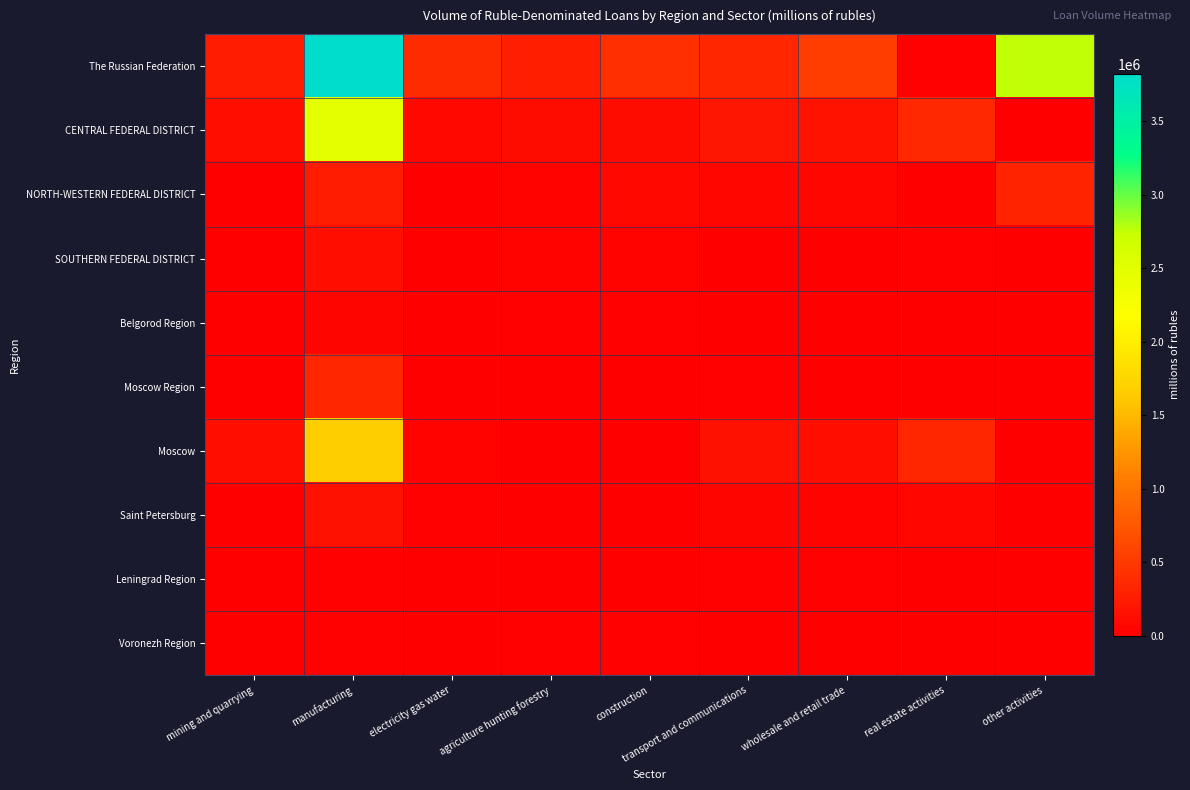

At which category is the sum across all series the highest?

manufacturing